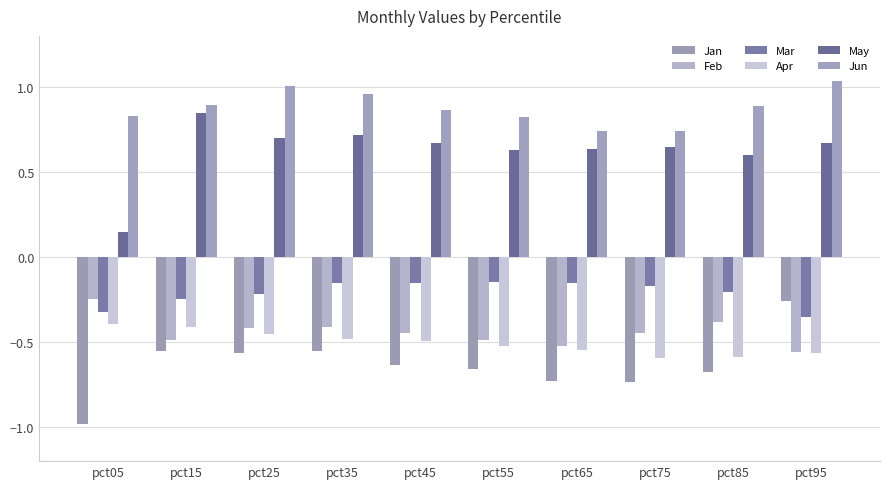

Which series has the widest spread of values?

Jan